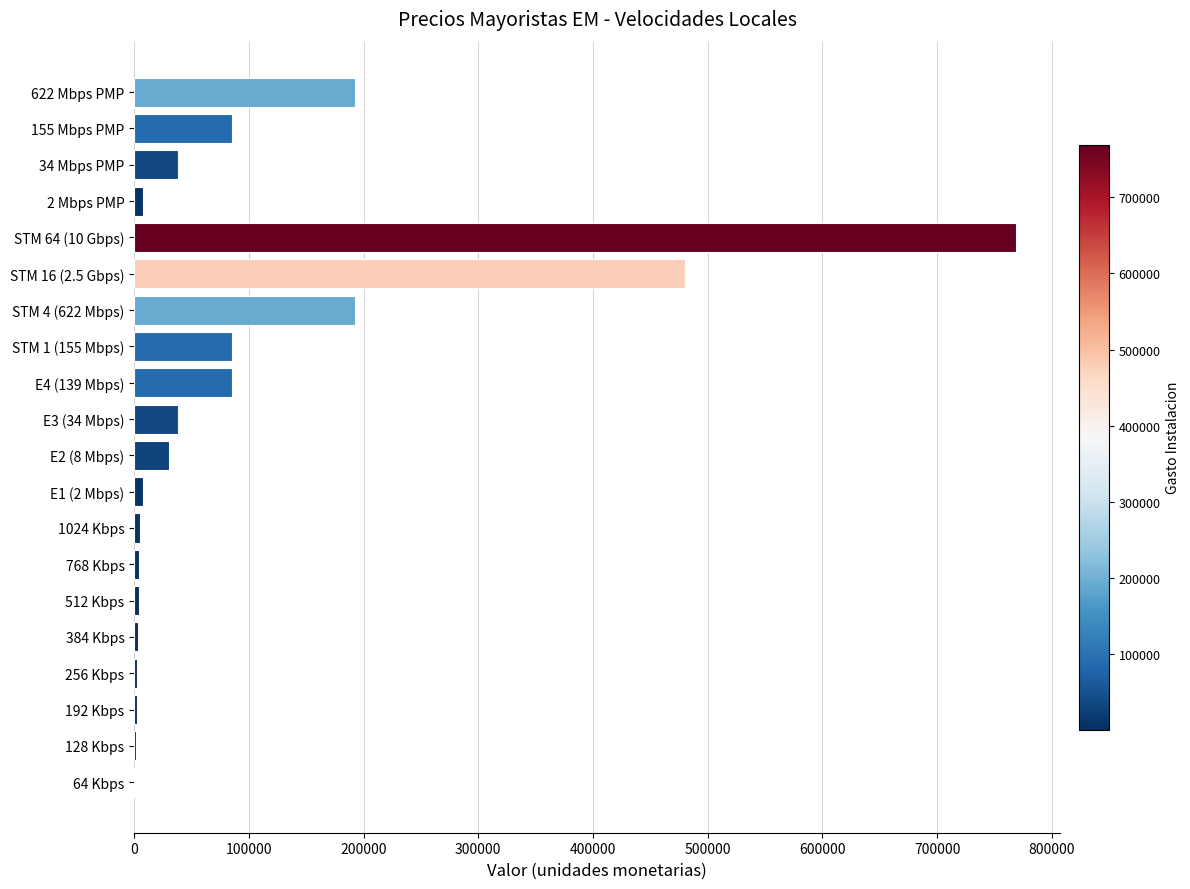

What is the sum of all values?

2036407